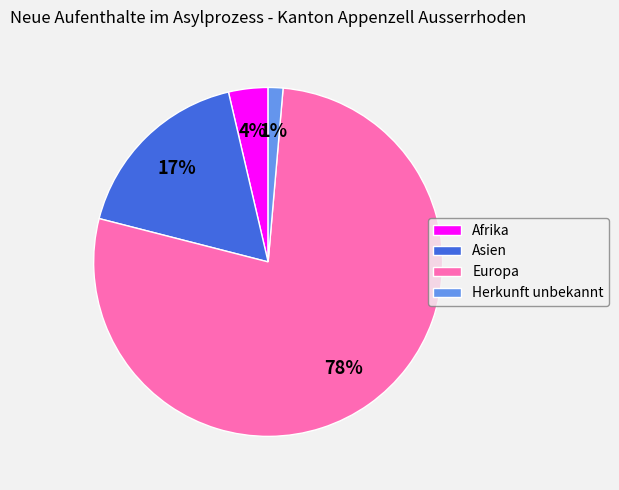

How many slices are in this pie chart?

4